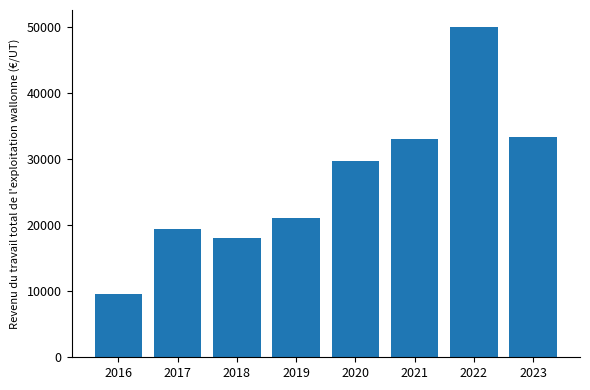

What is the value of the 2nd bar from the left?

19375.7